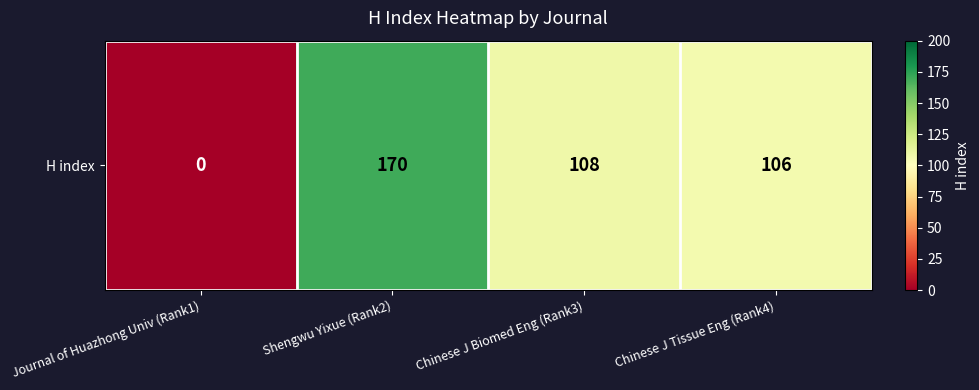

Reading right to left, list all the values displayed in this chart.

106	108	170	0